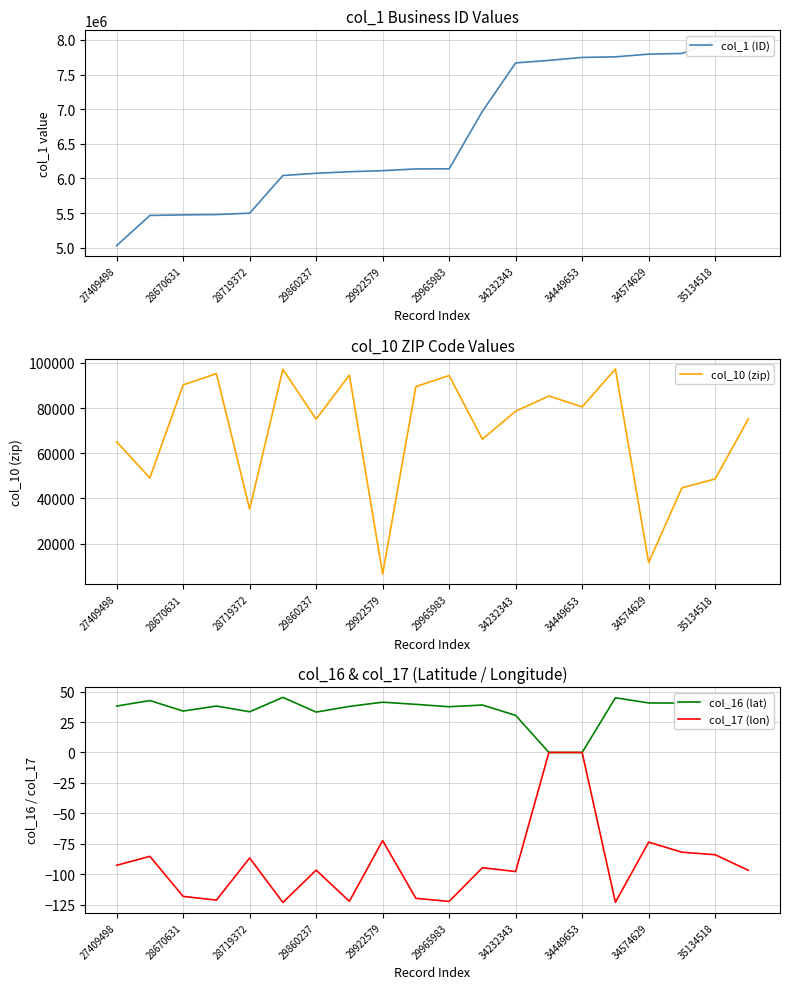

Is this an area chart (filled region under the line)?

No